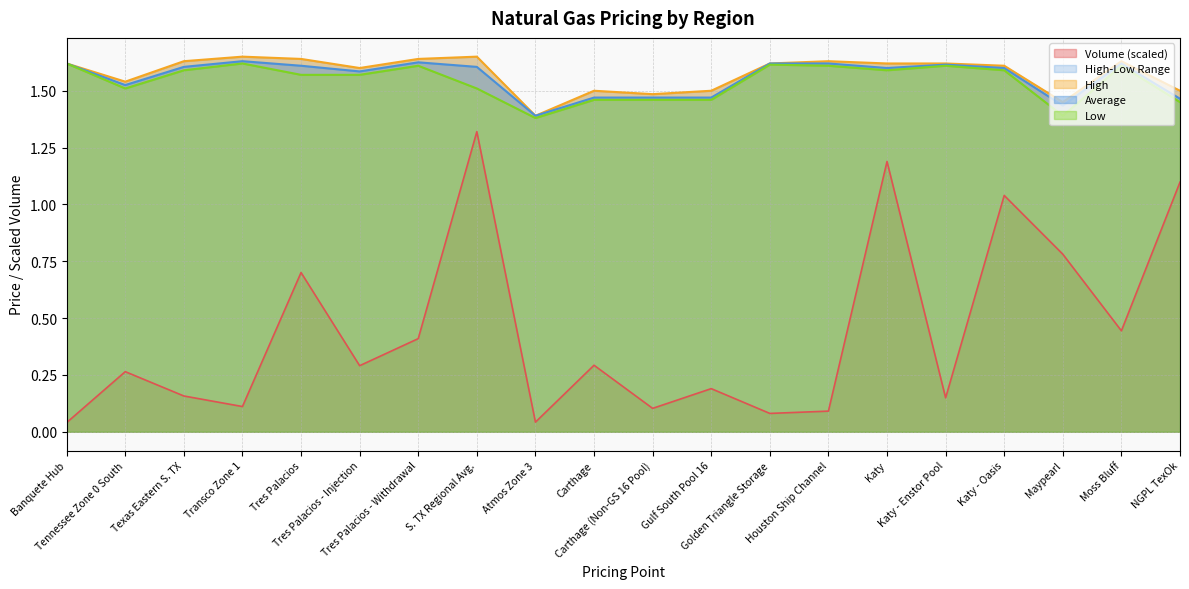

What is the total value across all series at Houston Ship Channel?

5.0